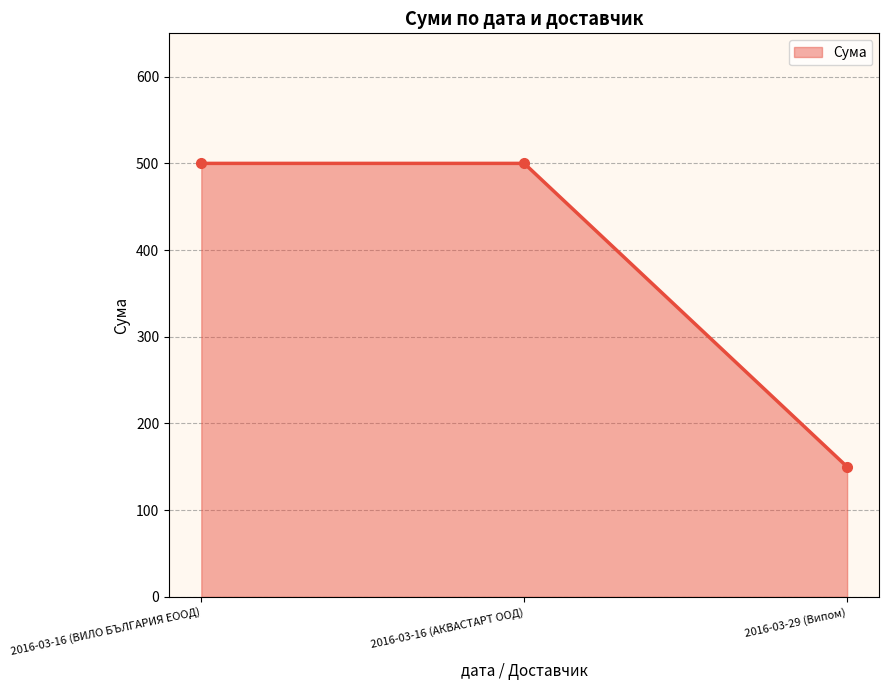

Does the chart have visible grid lines?

Yes